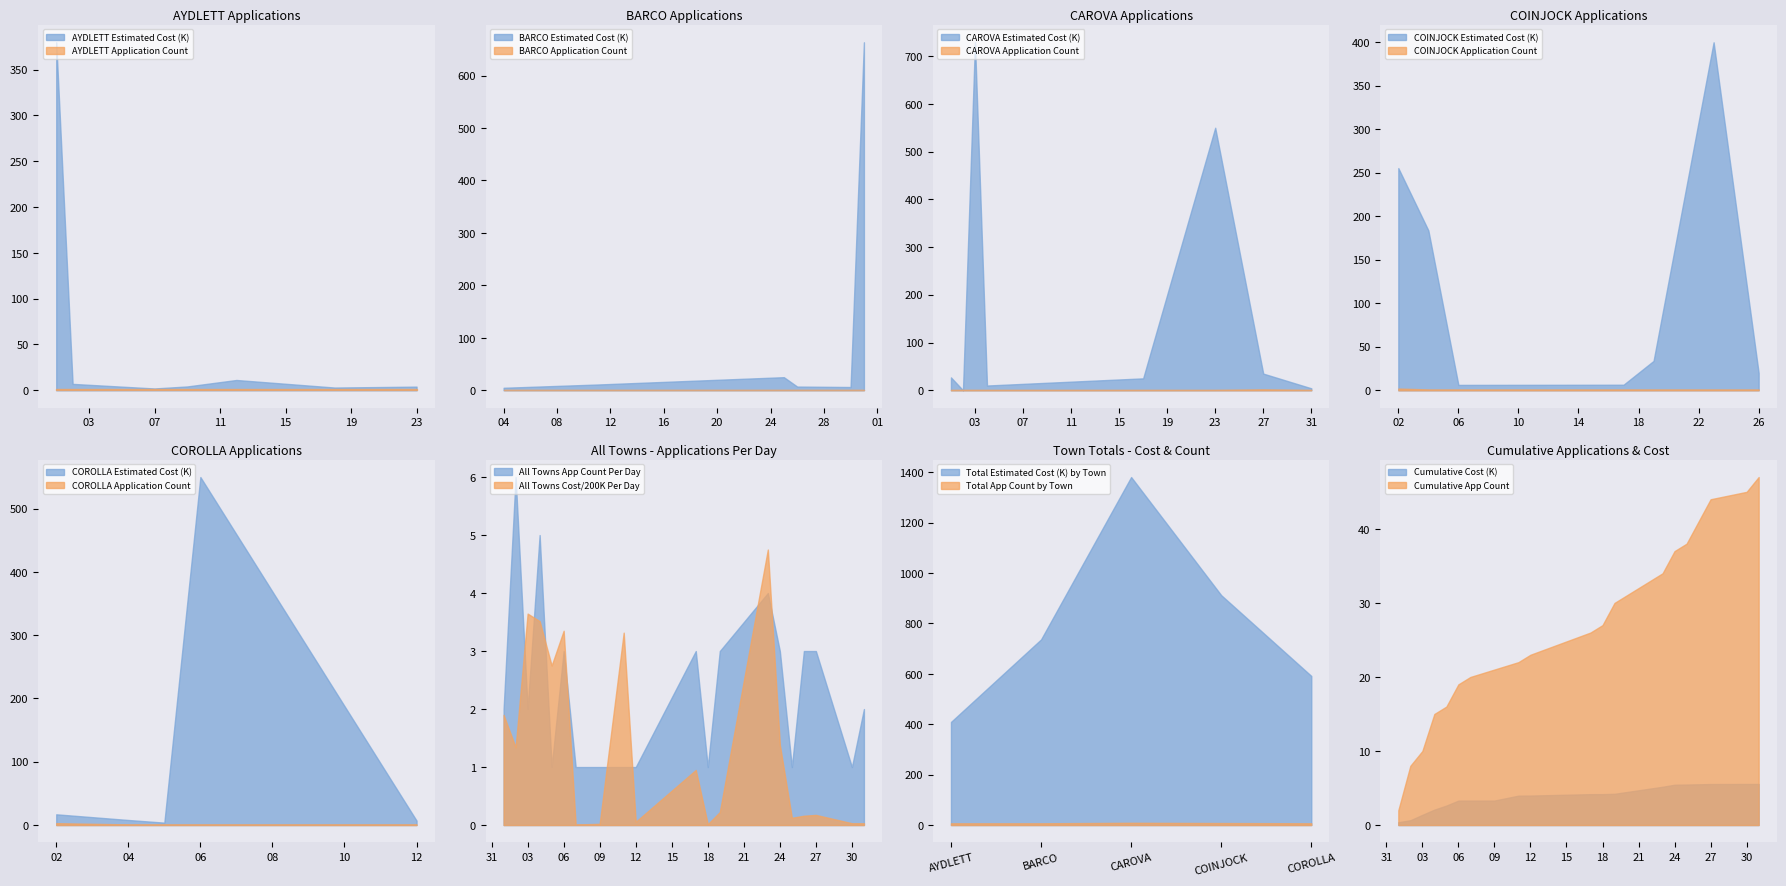

Is the value of Application Count Per Day at 2021-08-03 greater than the value of Estimated Cost Per Day (x1000) at 2021-08-04?

No